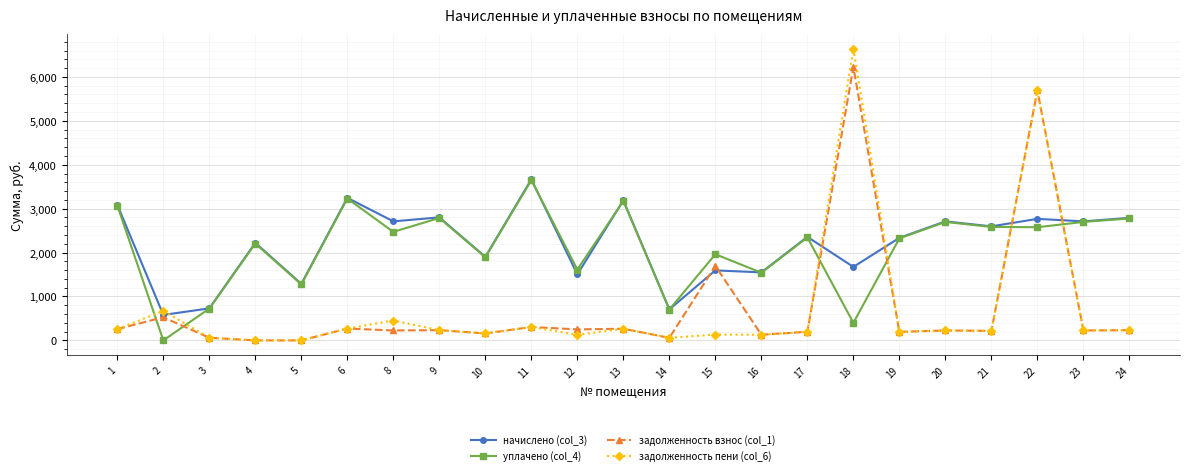

Read the уплачено (col_4) value at 10.

1892.6